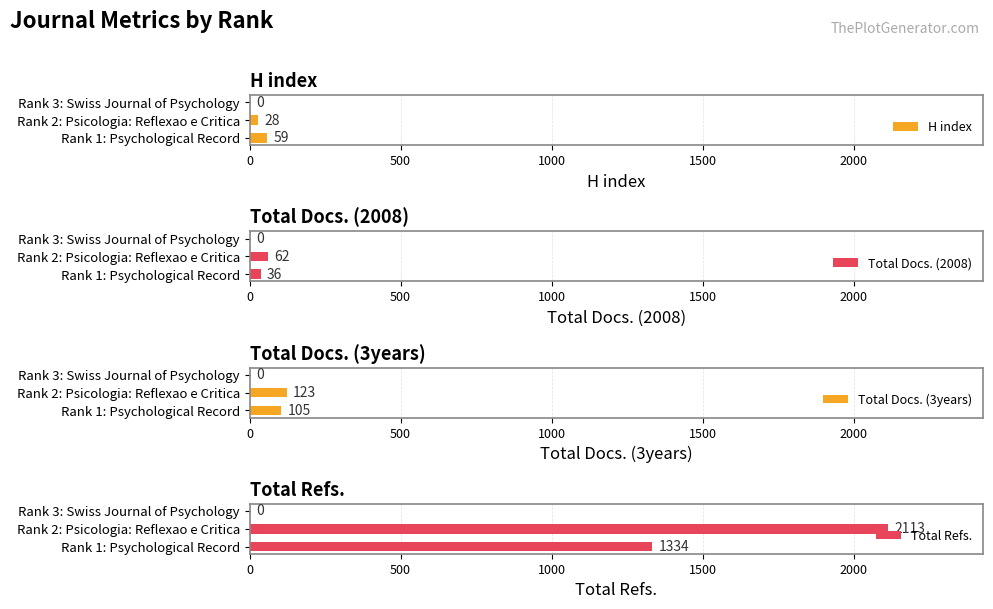

What is the greatest value displayed?

2113